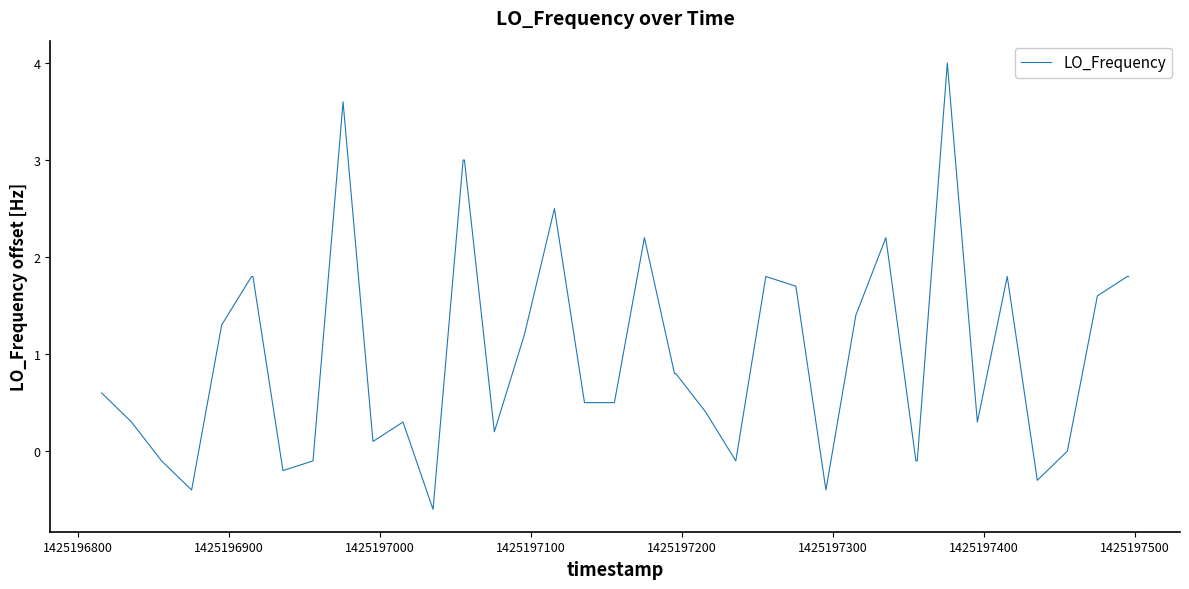

Reading left to right, extract all data points from this chart.

0.6	0.3	-0.1	-0.4	1.3	1.8	1.8	-0.2	-0.1	3.6	0.1	0.3	-0.6	3.0	3.0	0.2	1.2	2.5	0.5	0.5	2.2	0.8	0.8	0.4	-0.1	1.8	1.7	-0.4	1.4	2.2	-0.1	-0.1	4.0	0.3	1.8	-0.3	0.0	1.6	1.8	1.8